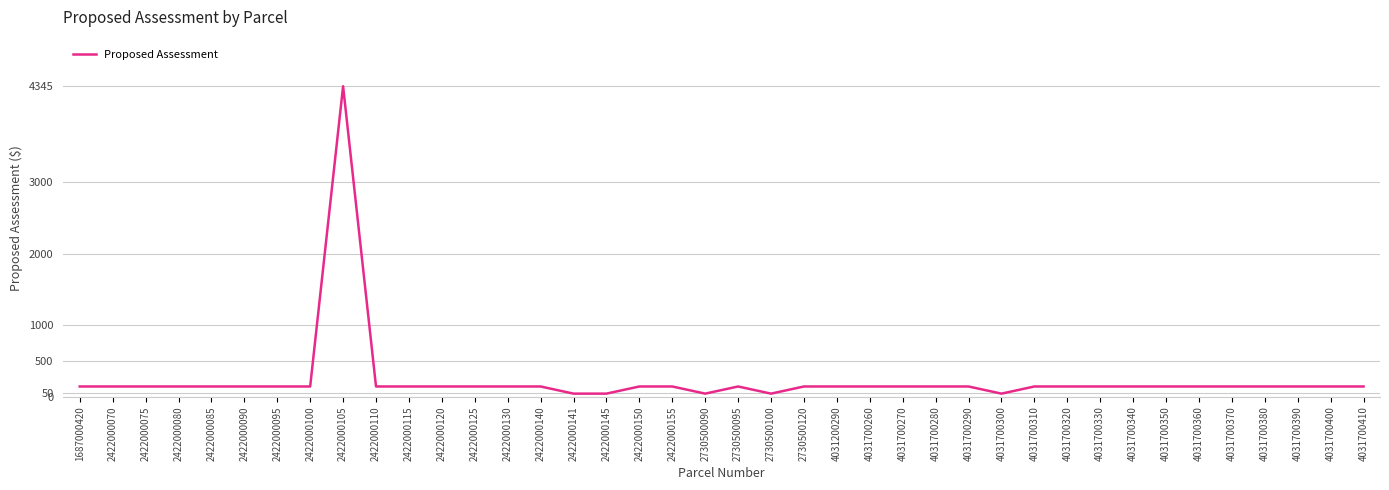

True or false: the data shows 145 at 2422000150.

True